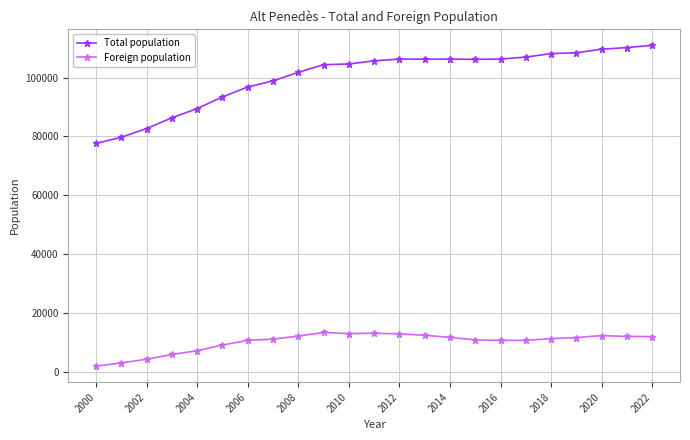

List the series in order of their peak value, lowest first.

Foreign population, Total population